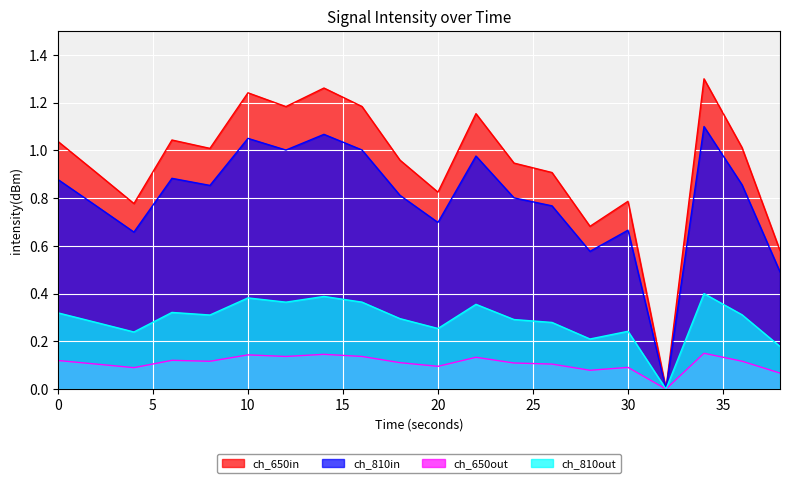

How many values are above zero?

19